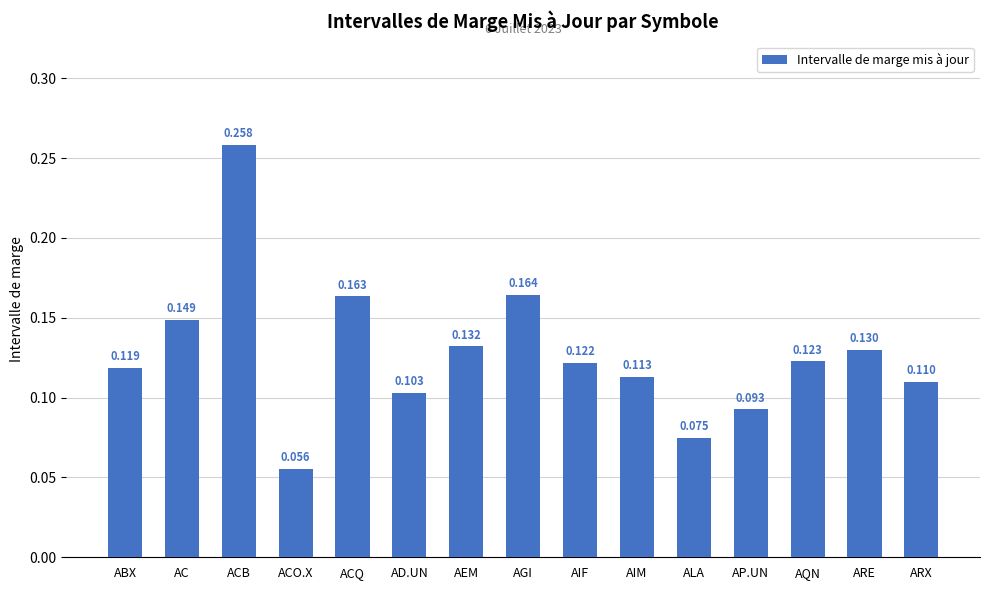

Rank the categories by value from lowest to highest.

ACO.X, ALA, AP.UN, AD.UN, ARX, AIM, ABX, AIF, AQN, ARE, AEM, AC, ACQ, AGI, ACB